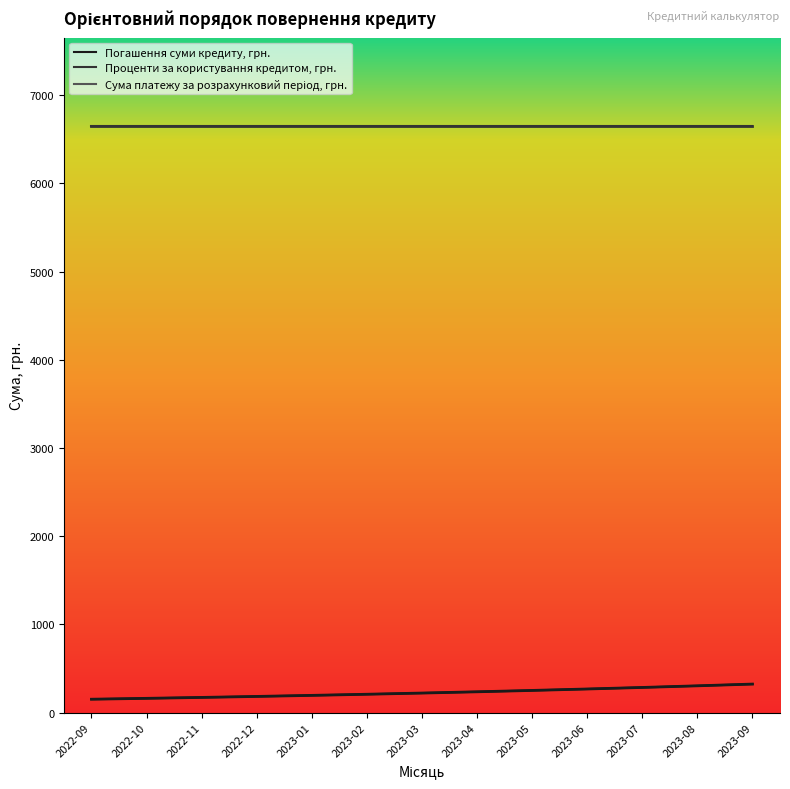

What is the sum of the Погашення суми кредиту, грн. values at 2022-12 and 2023-04?

419.9